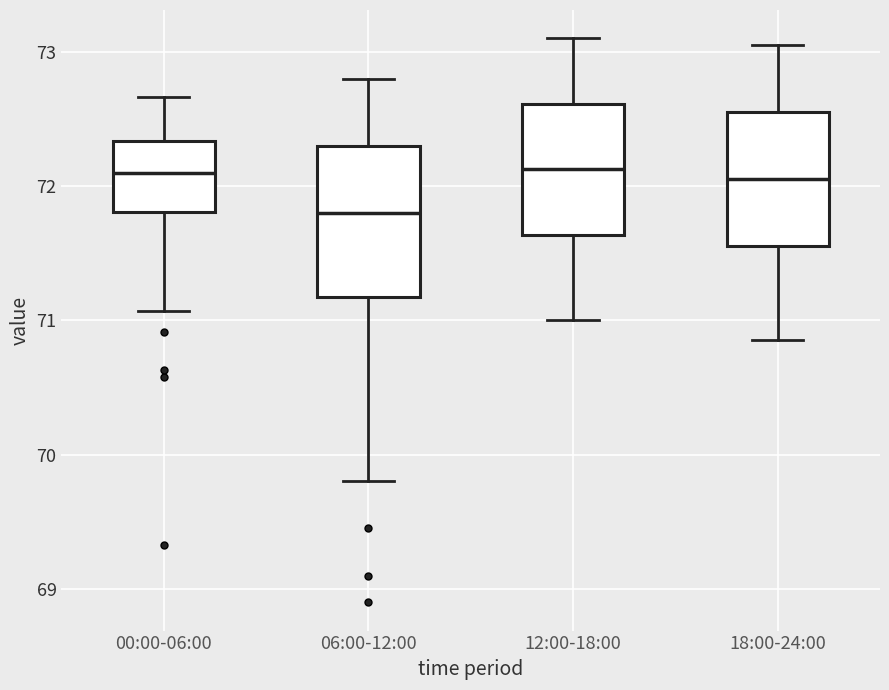

Reading left to right, transcribe this box plot: for each box, give where its median line is, the range the box spans, and where its two whiskers end, as read against the y-axis. The values are not printed on the chart, so give them approximately, as read against the axis.

00:00-06:00: median 72.1, box 71.8 to 72.3, whiskers 71.1 to 72.7
06:00-12:00: median 71.8, box 71.2 to 72.3, whiskers 69.8 to 72.8
12:00-18:00: median 72.1, box 71.6 to 72.6, whiskers 71.0 to 73.1
18:00-24:00: median 72.1, box 71.6 to 72.6, whiskers 70.9 to 73.1